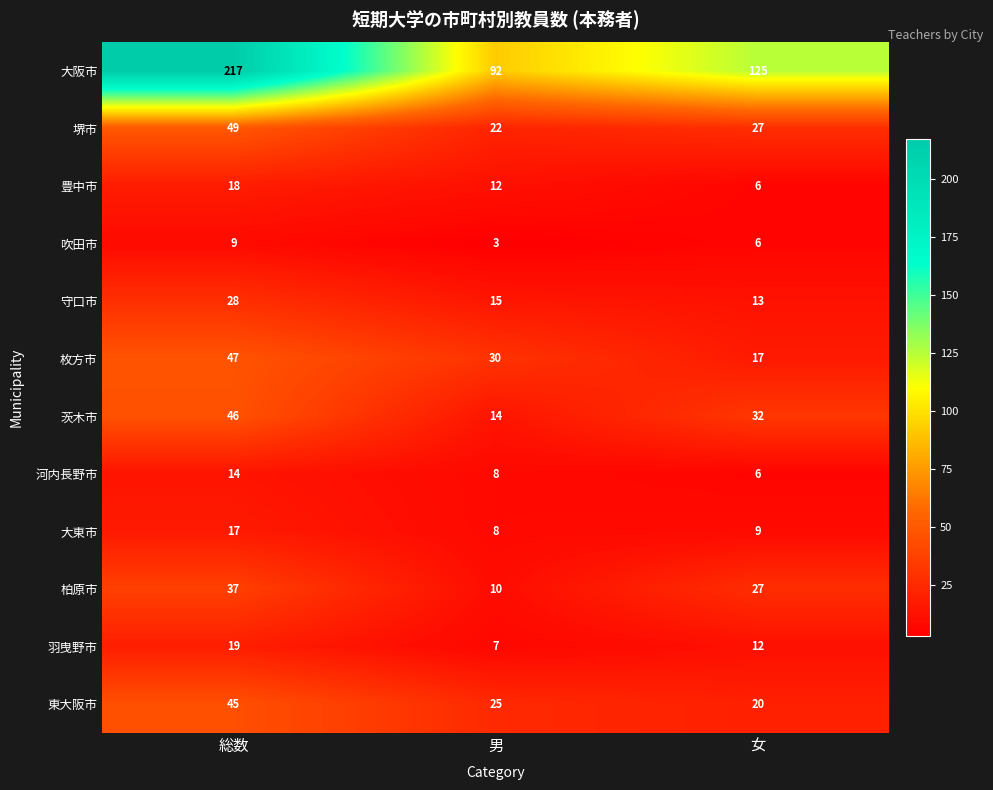

Which category has the highest value across all series?

総数